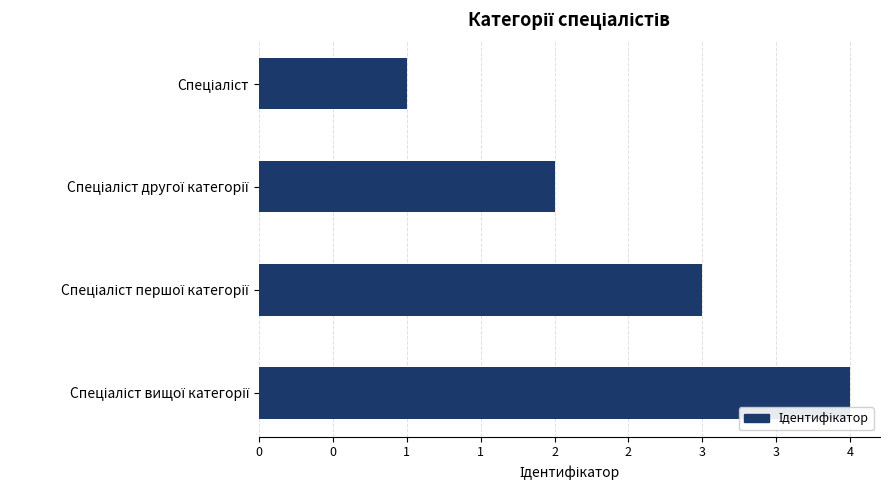

Are the bars horizontal?

Yes